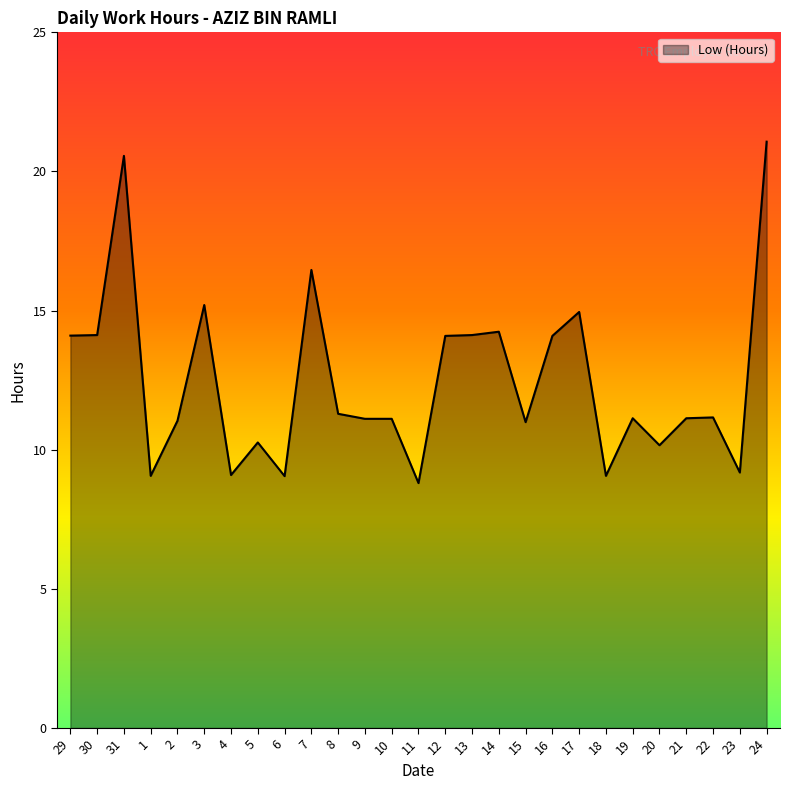

What is the maximum value shown in the chart?

21.1